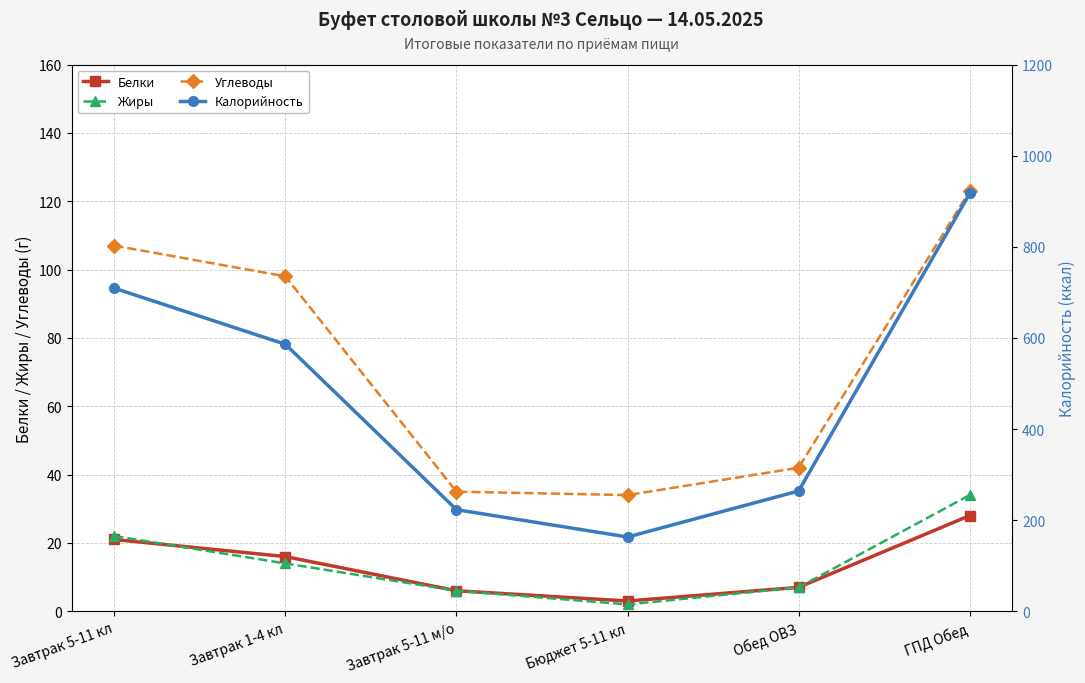

At how many categories does at least one series exceed 799?

1